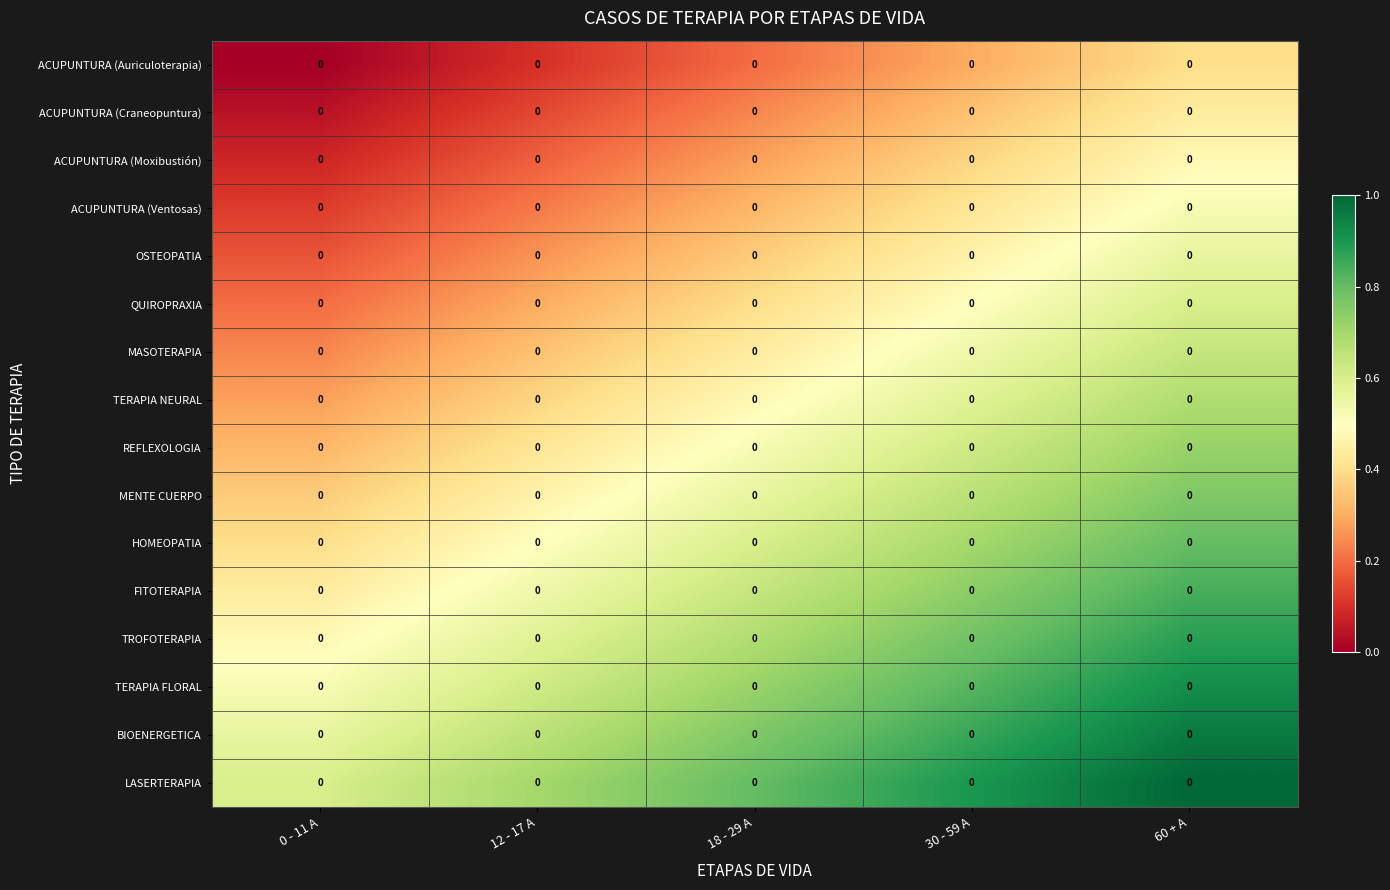

Which category has the lowest value in the MASOTERAPIA series?

0 - 11 A